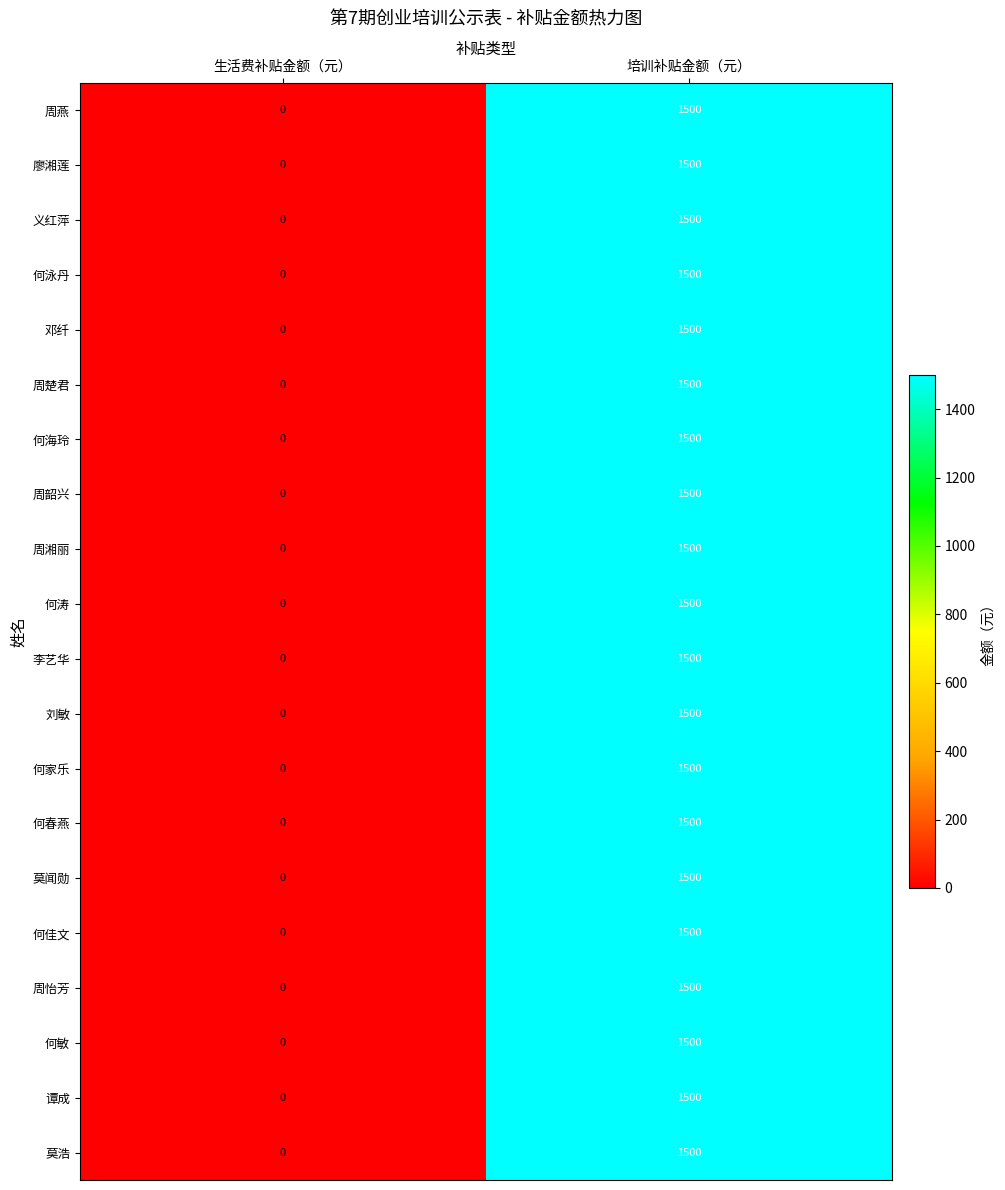

What is the average value of the 周湘丽 series?

750